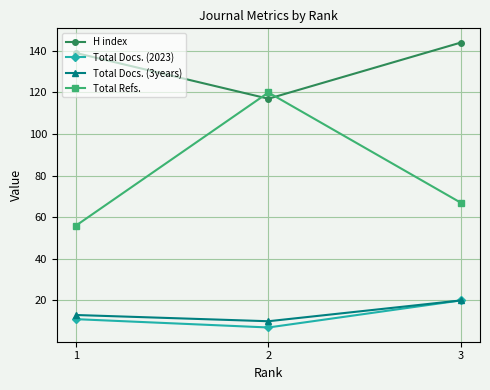

What is the value of the H index point at the 2nd from the left?

117